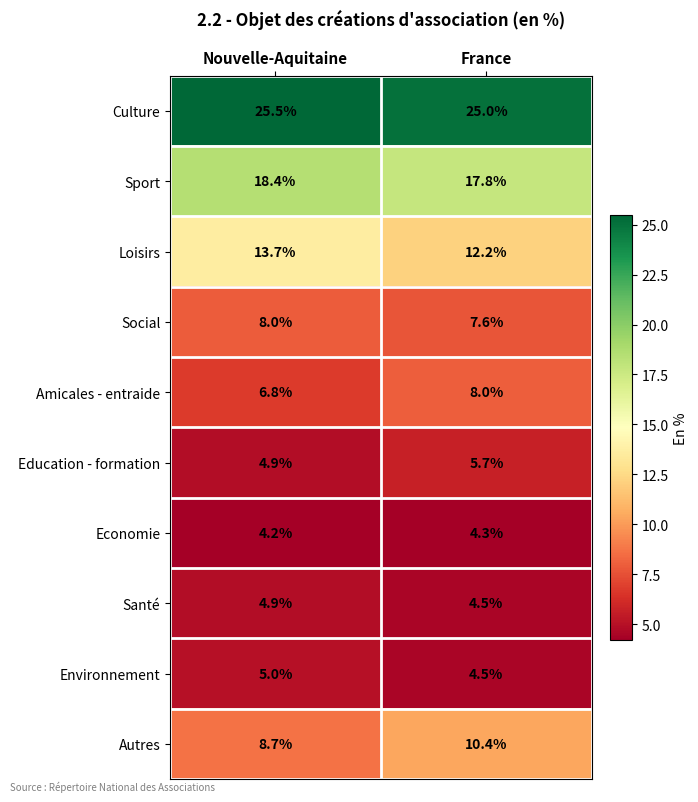

Where does the Loisirs series first go above 13?

Nouvelle-Aquitaine